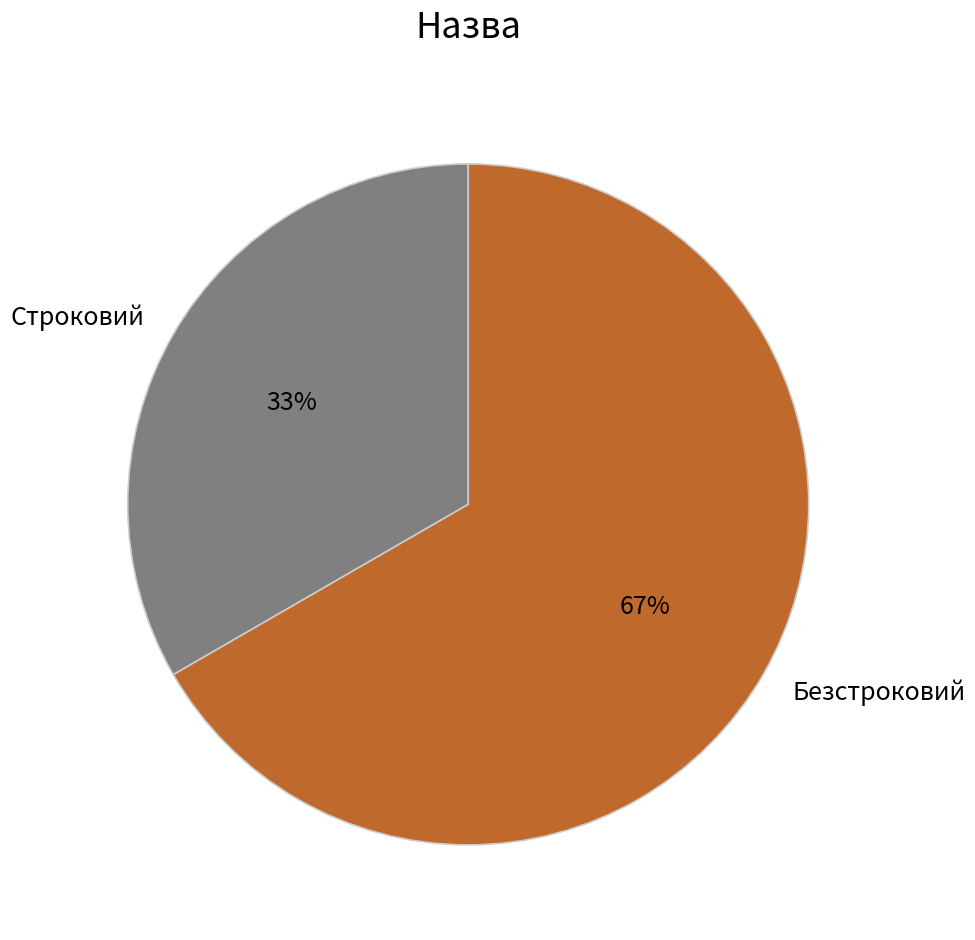

To the nearest percent, what portion does Безстроковий represent?

67%